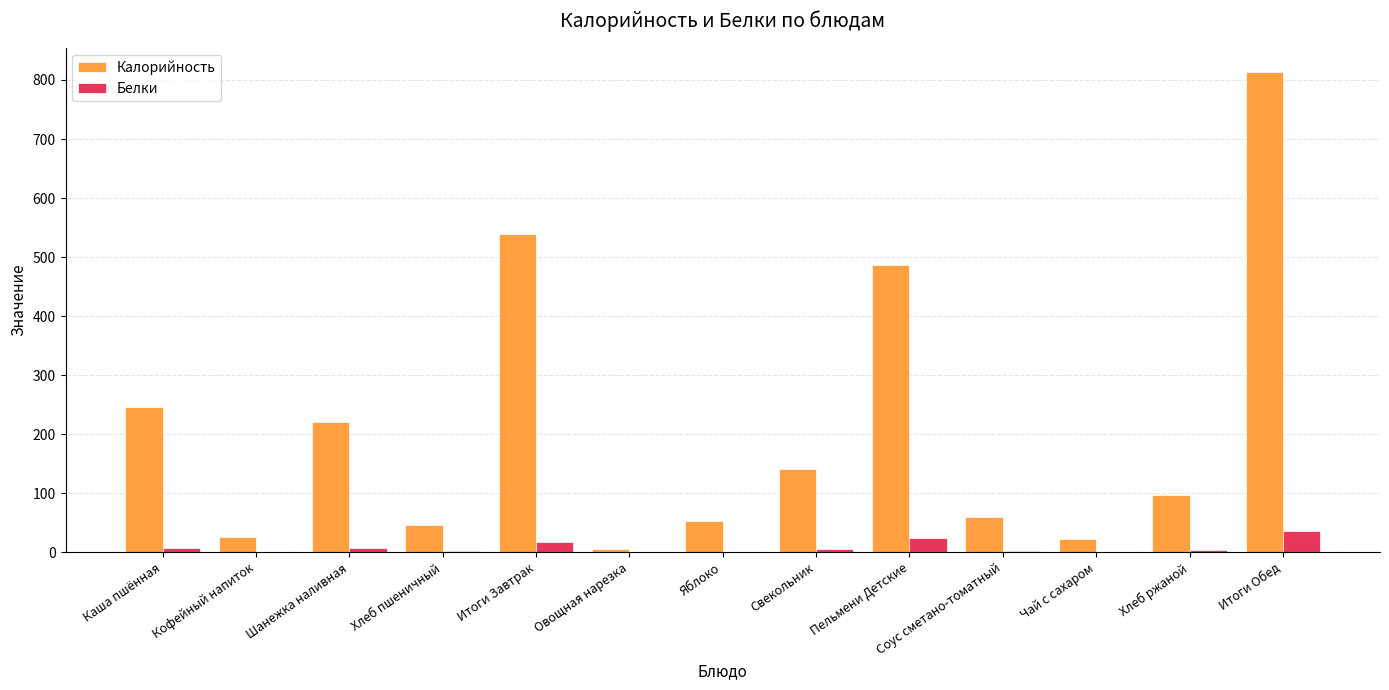

Which series changed the most between Каша пшённая and Чай с сахаром?

Калорийность